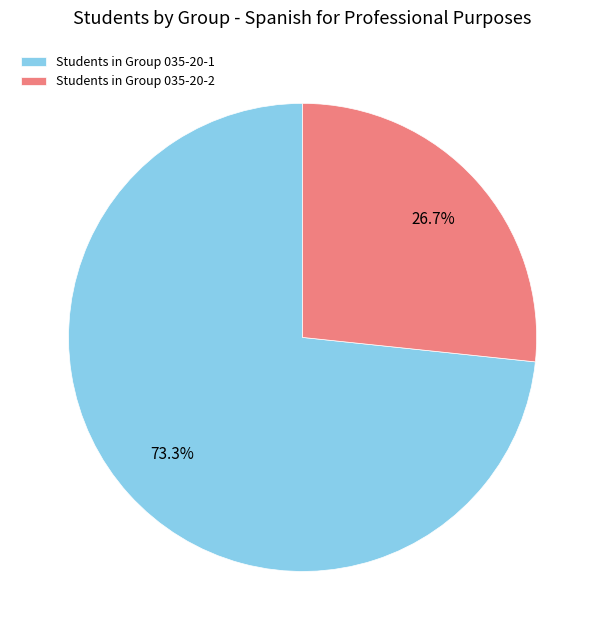

How much of the chart is everything except Students in Group 035-20-2?

73.3%